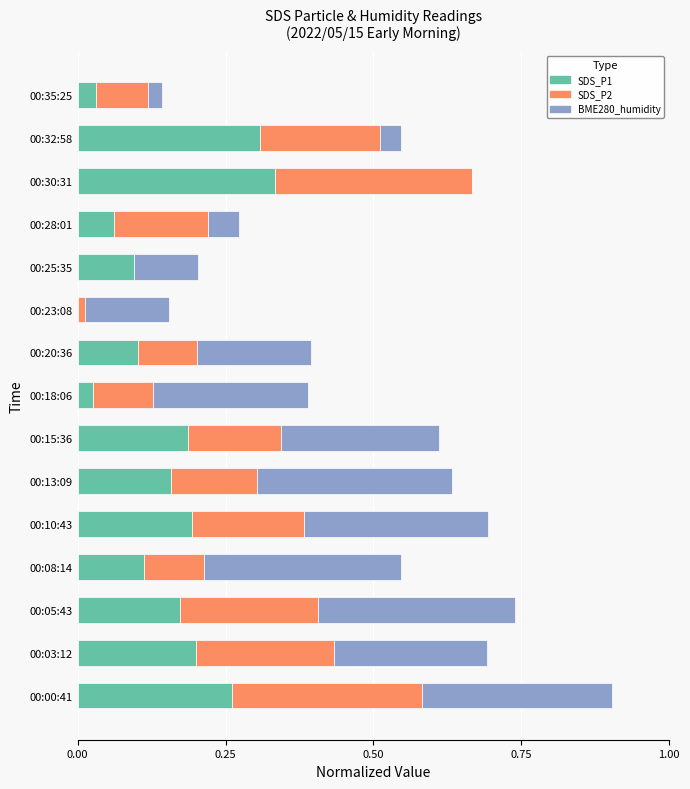

What is the sum of all SDS_P1 values?

2.2